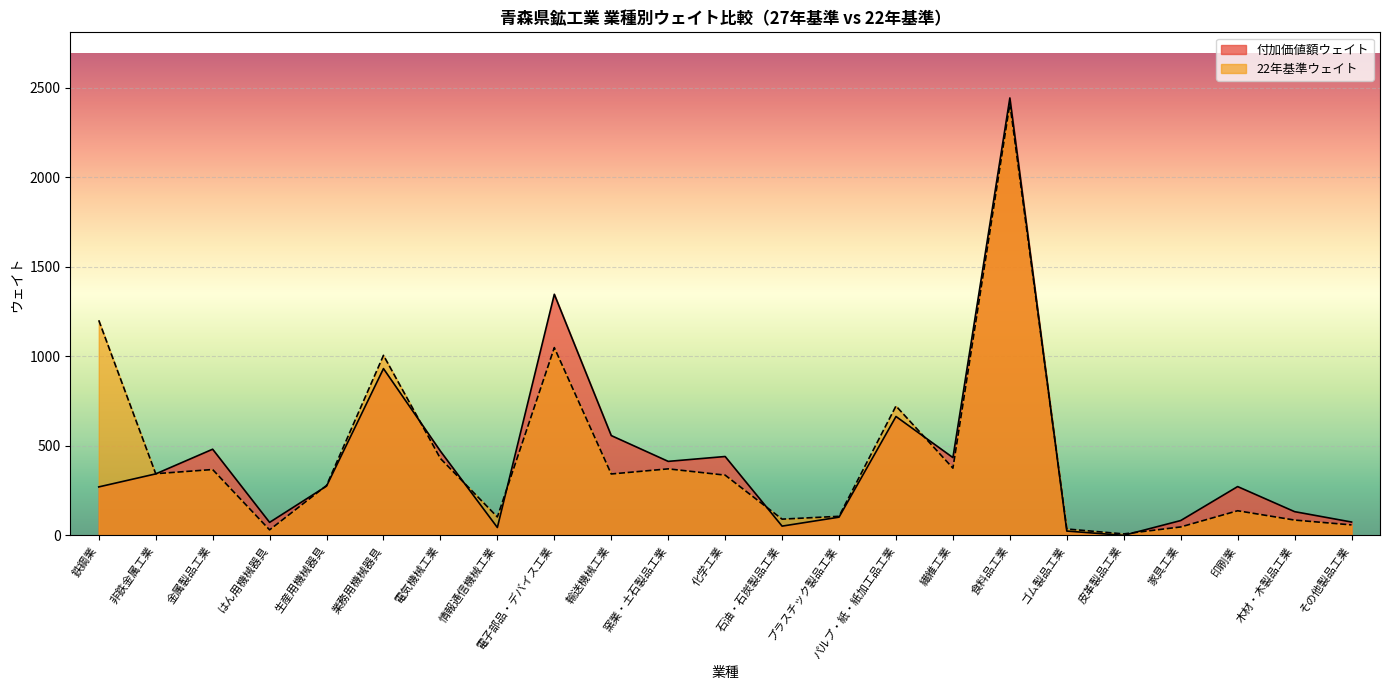

What are all the series names shown in the legend?

付加価値額ウェイト, 22年基準ウェイト